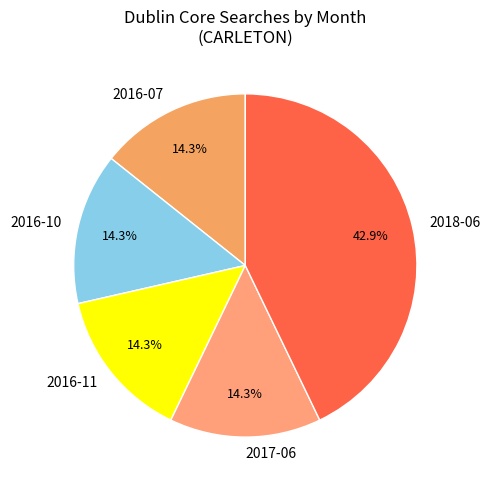

What percentage is the 2016-10 slice, to the nearest percent?

14%